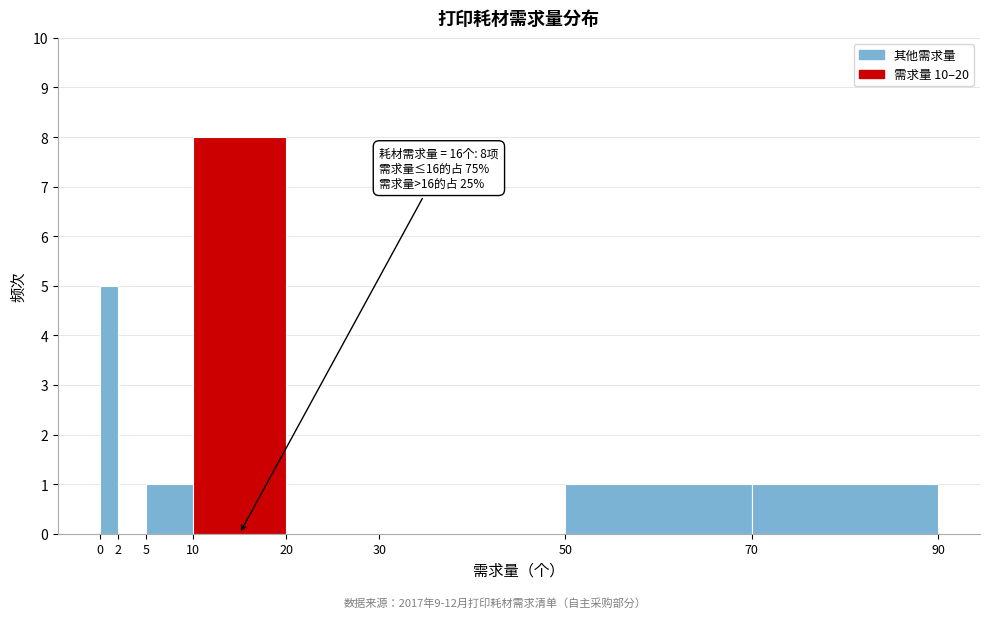

Which range on the x-axis has the tallest bar?

10 to 20